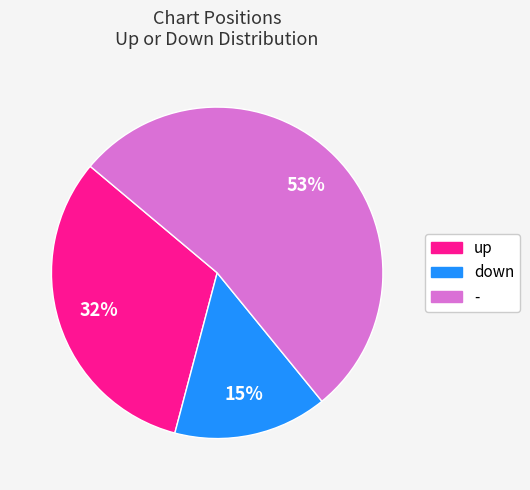

Which slice is the largest?

-